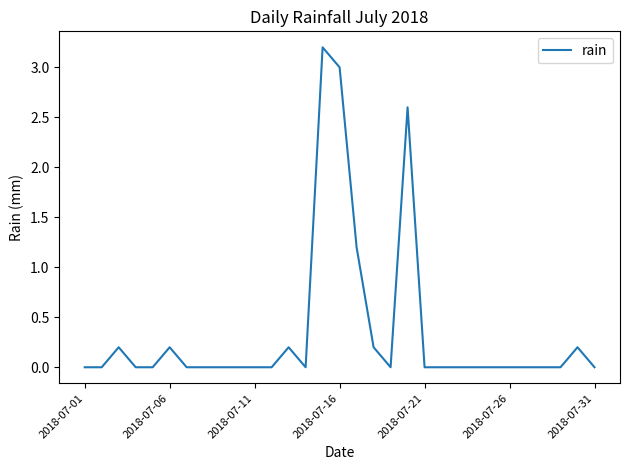

What is the difference between the maximum and minimum values?

3.2